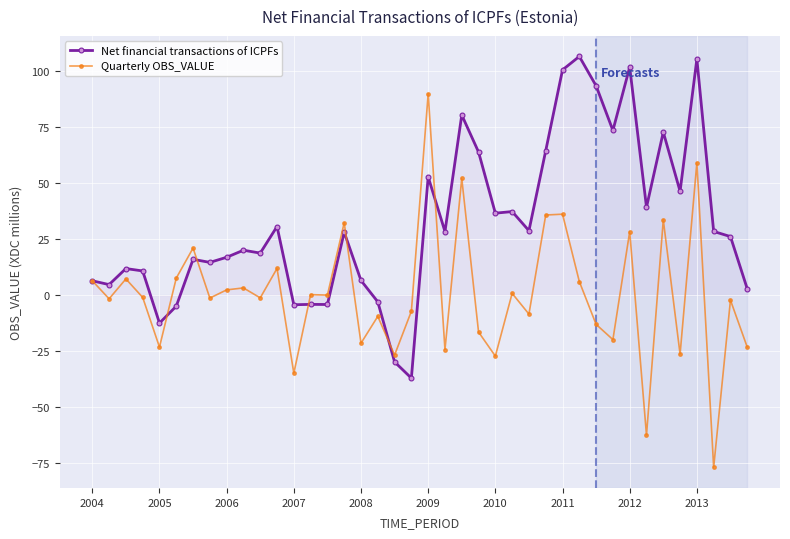

Which series has the widest spread of values?

Quarterly OBS_VALUE